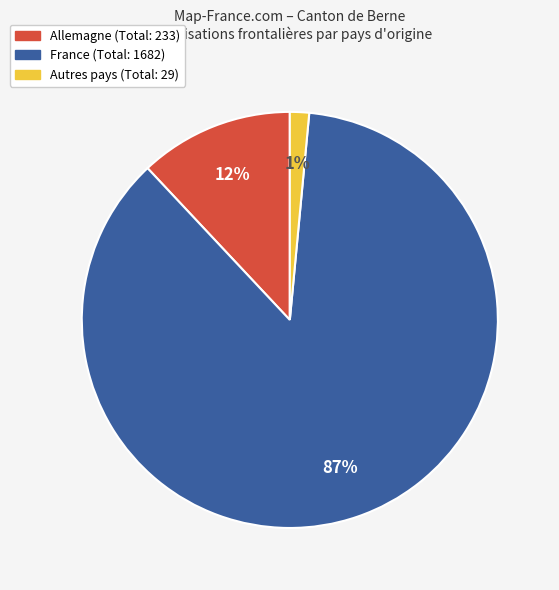

Combined, do Allemagne and France account for over 50%?

Yes